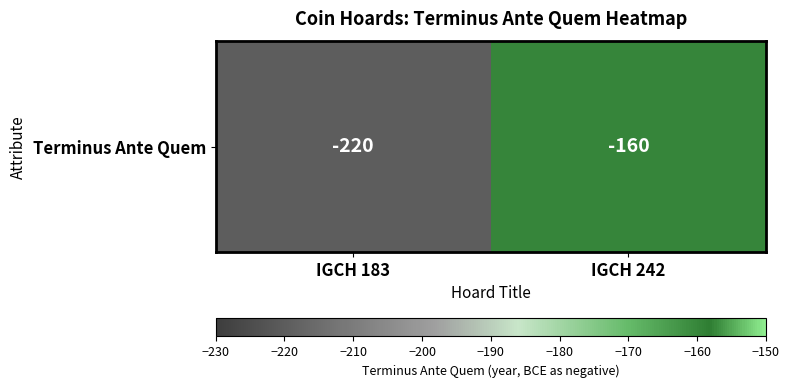

How many values are below -160?

1